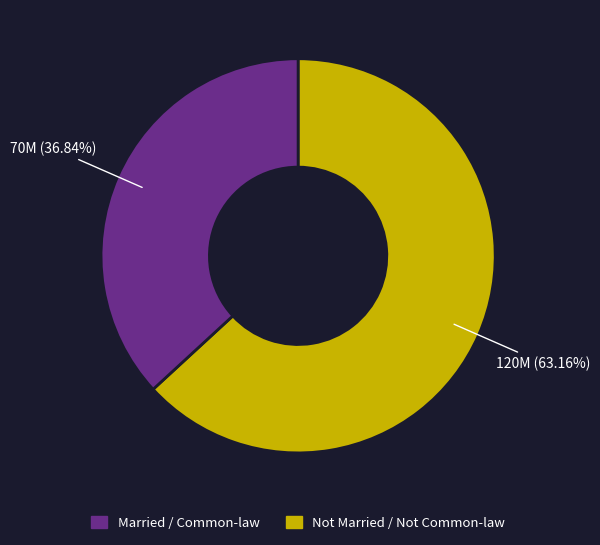

Rank the categories by value from lowest to highest.

Not Married / Not Common-law, Married / Common-law